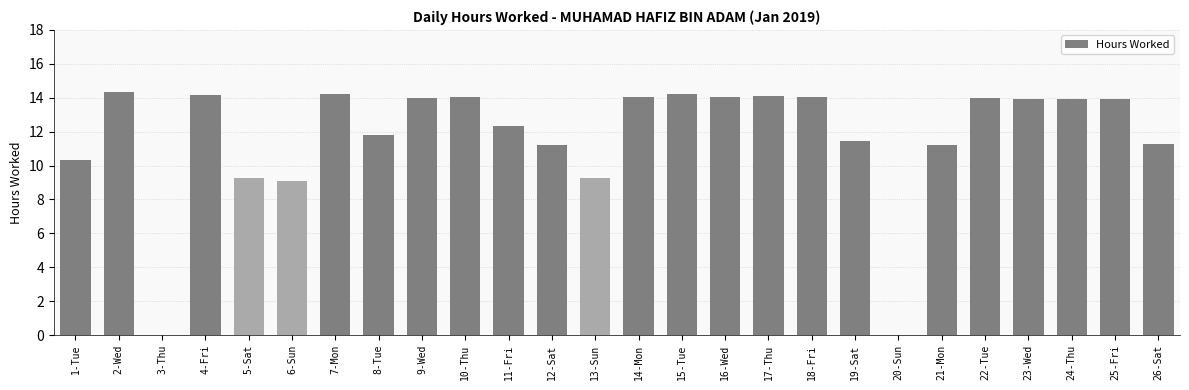

What is the difference between the values at 8-Tue and 5-Sat?

2.5